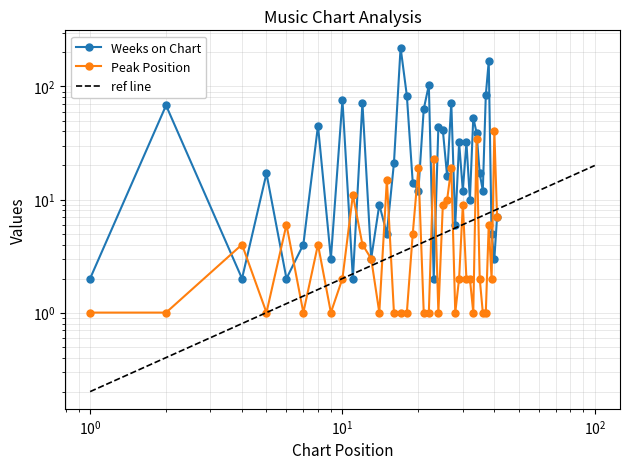

What is the sum of all Peak Position values?

256